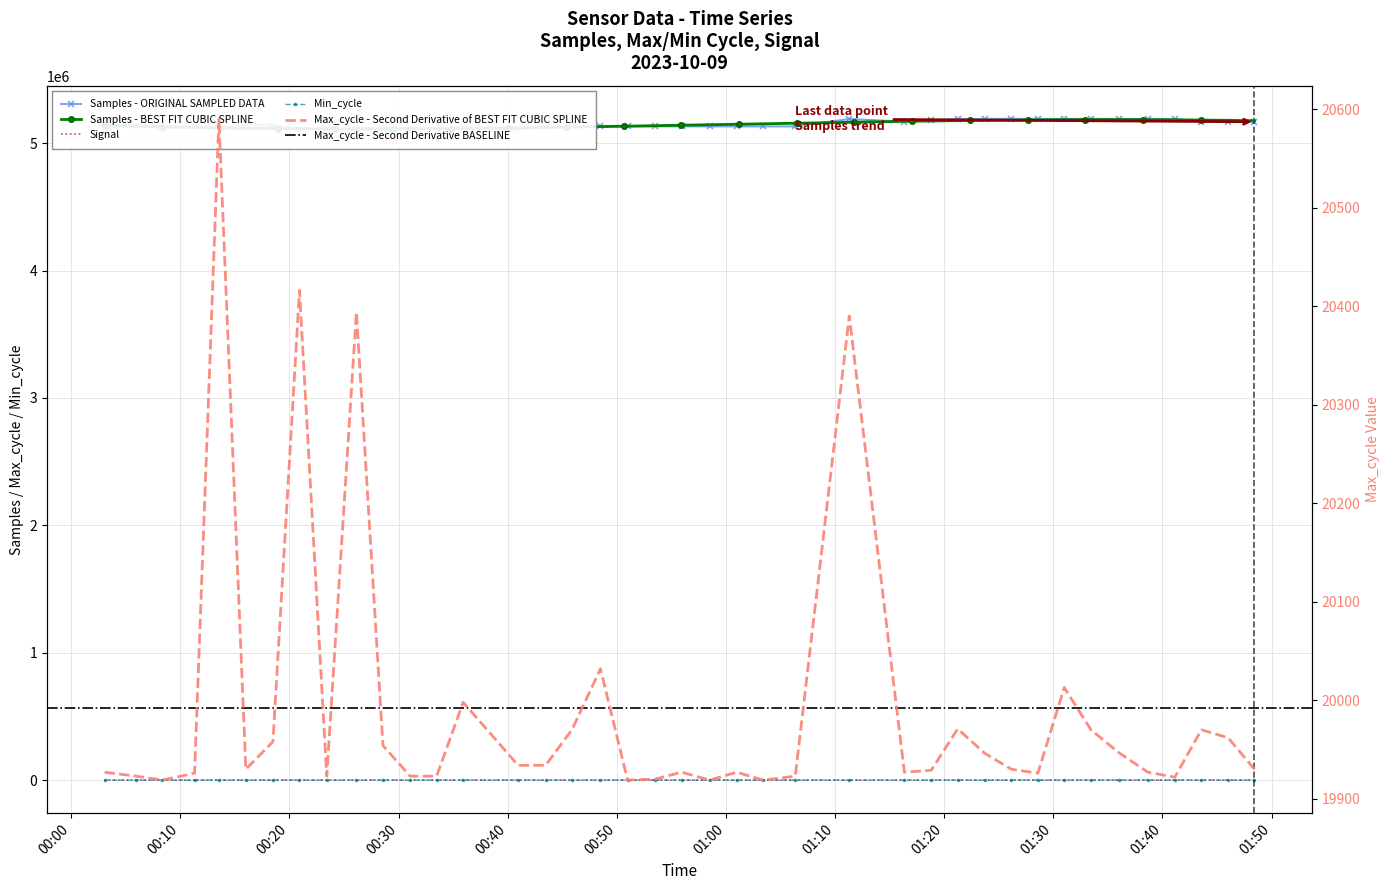

Which series has the largest range (max minus min)?

Samples